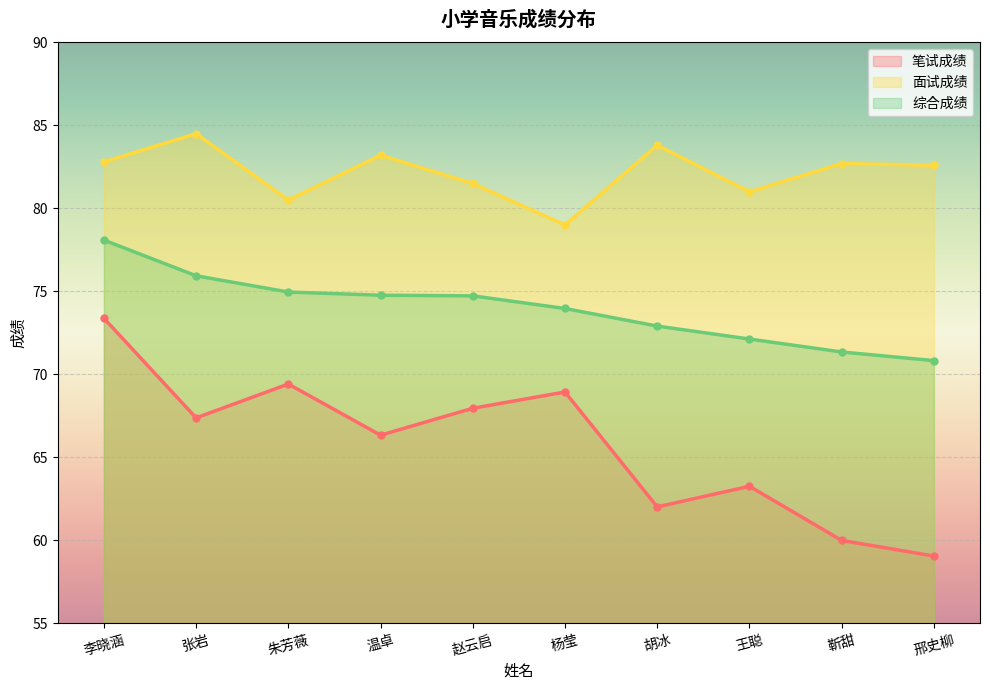

True or false: 综合成绩 and 面试成绩 cross at least once.

False